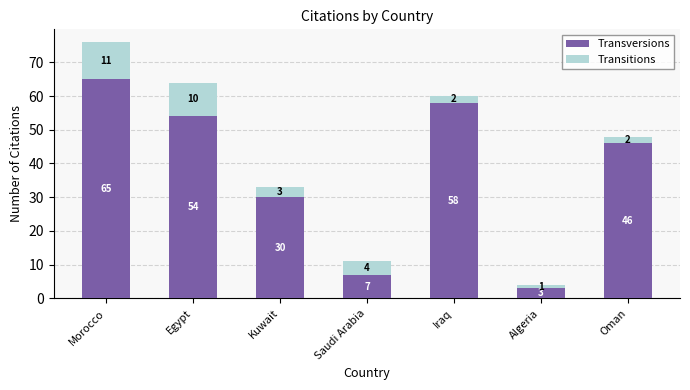

Where is Transversions nearest to the value 34?

Kuwait